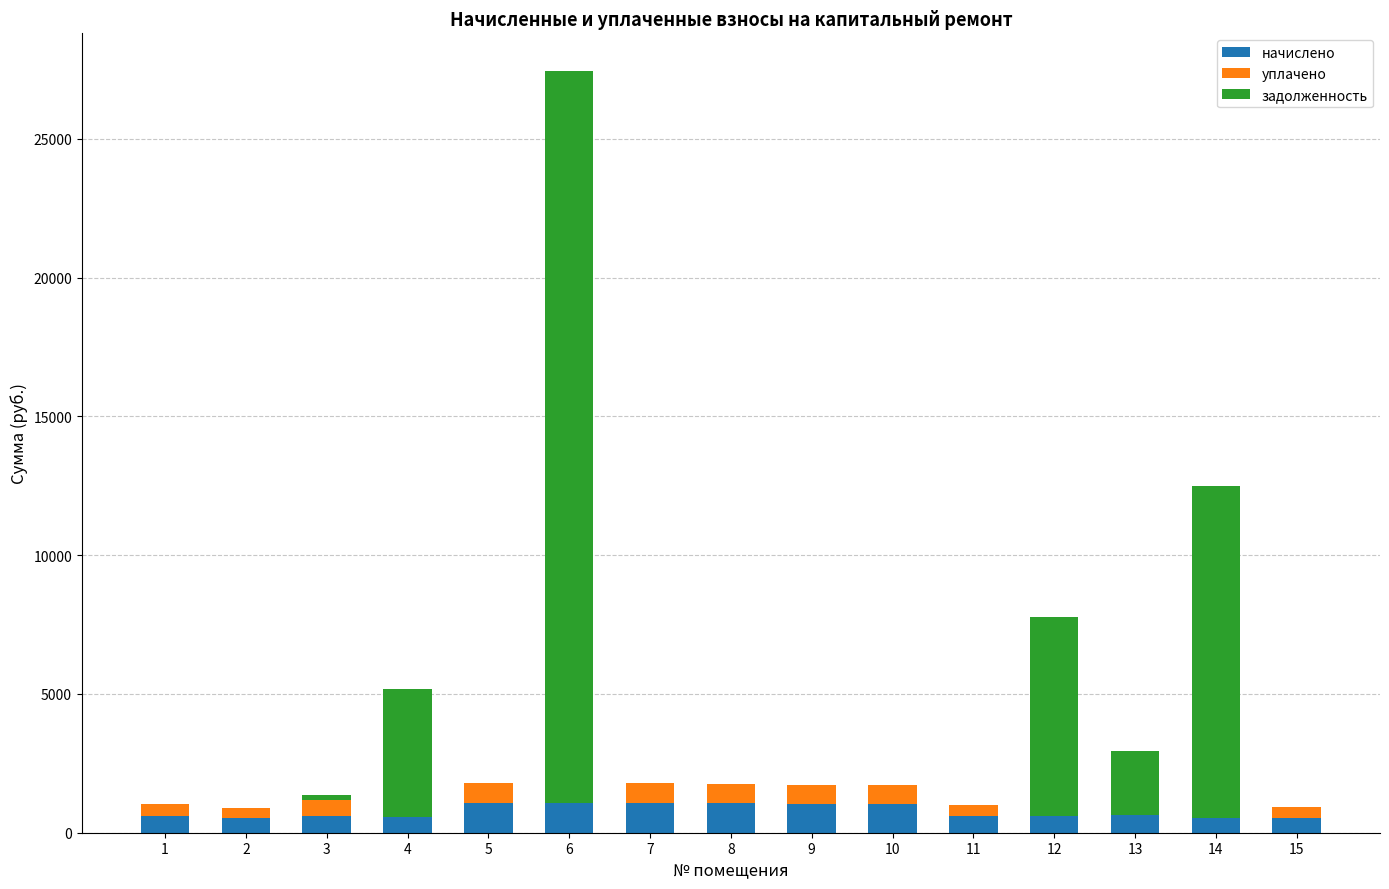

What is the maximum value for начислено?

1078.2